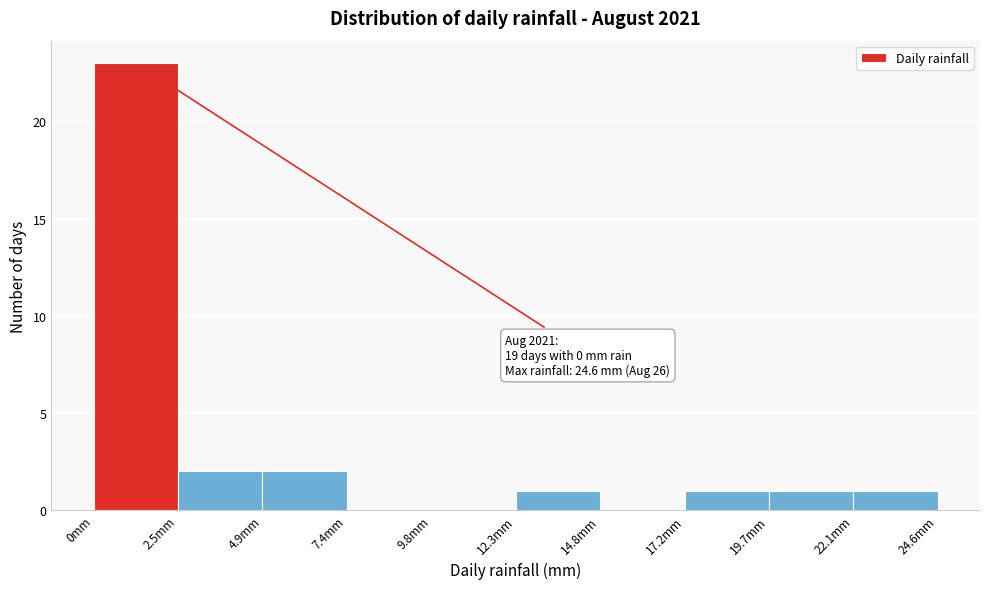

Which range on the x-axis has the tallest bar?

0.0 to 2.5